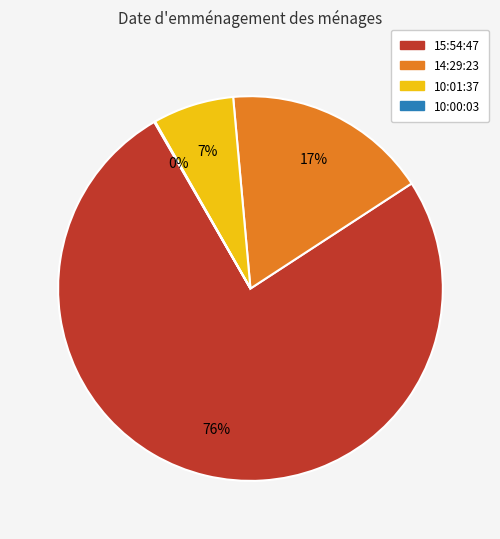

To the nearest percent, what is the difference between the largest and smallest slice percentages?

76%